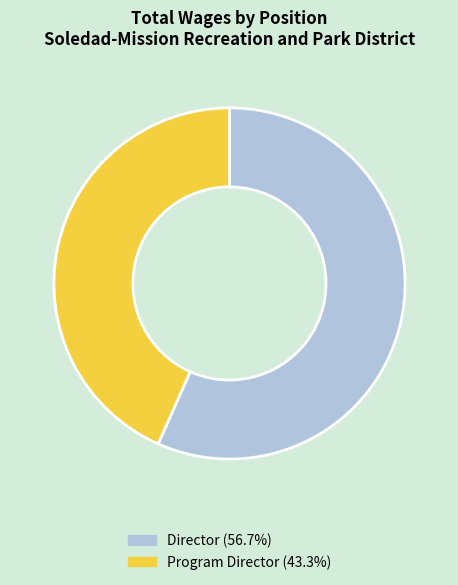

Count the number of slices in the pie.

2